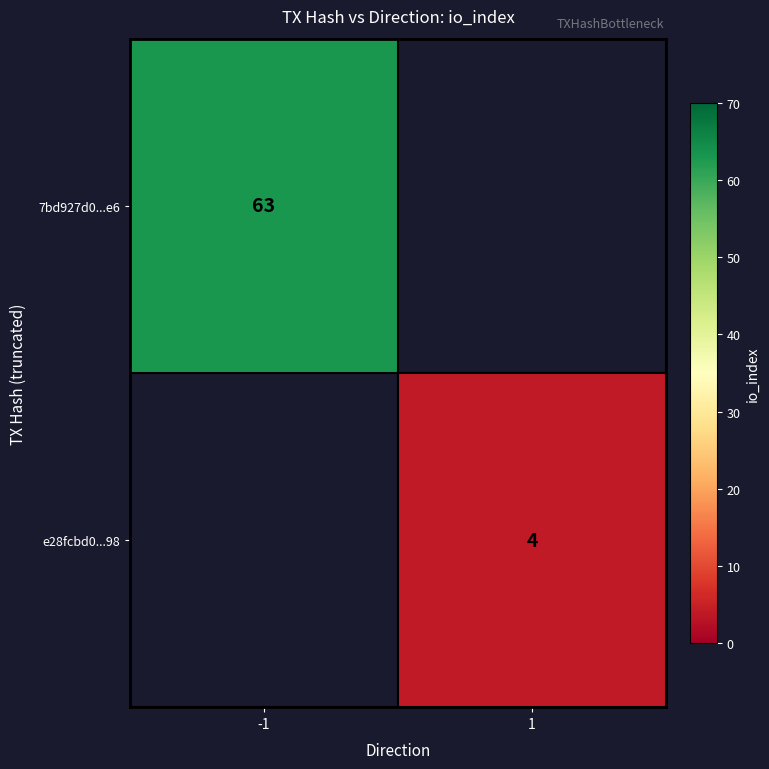

How many data points does each series have?

2